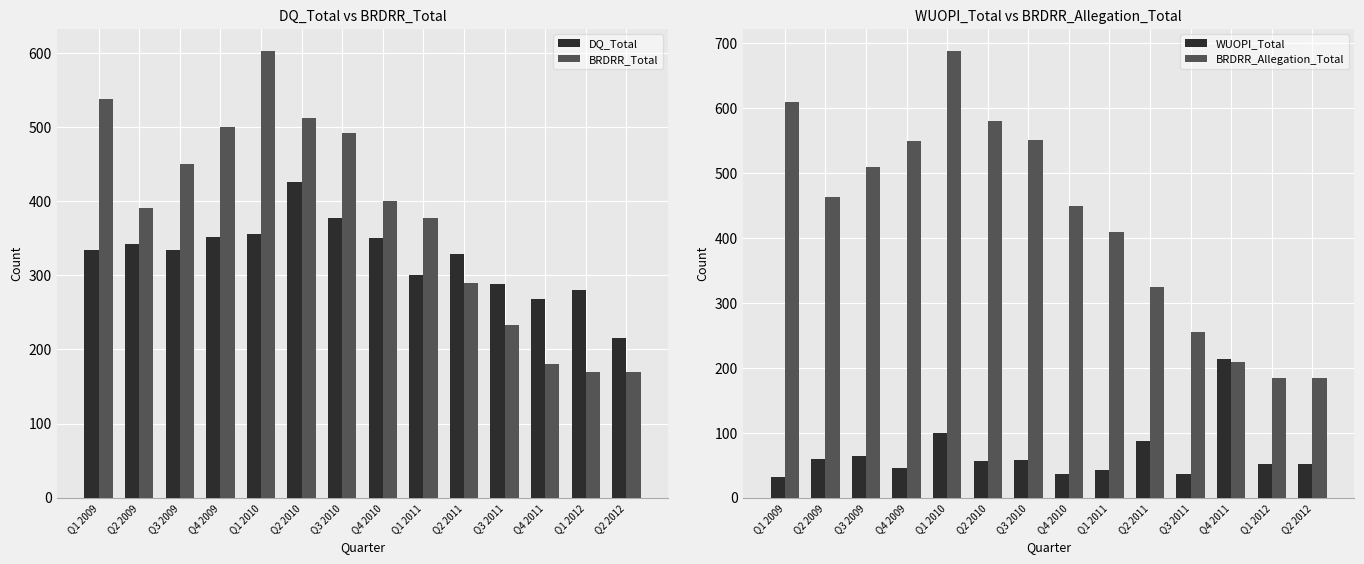

Is the value of DQ_Total at Q4 2009 greater than the value of BRDRR_Allegation_Total at Q1 2011?

No